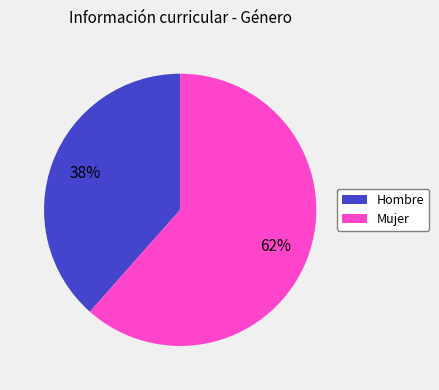

How many segments does this pie chart have?

2